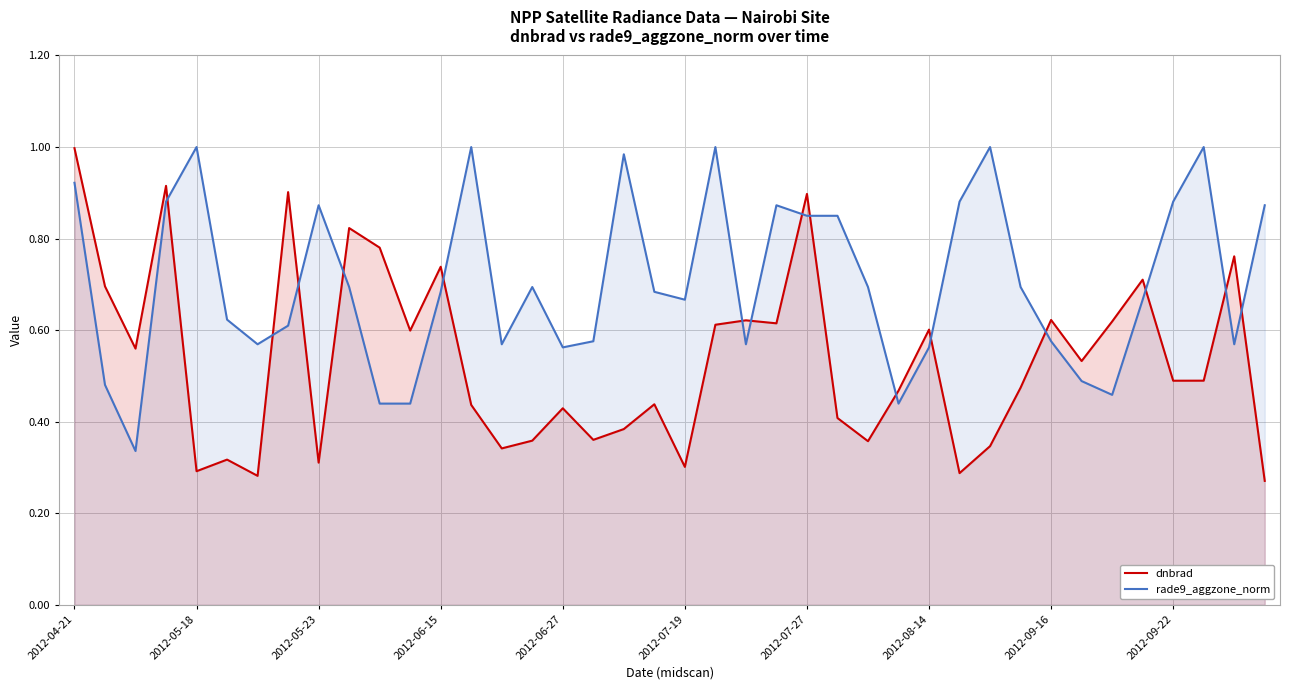

Is it true that rade9_aggzone_norm equals 0.3 at 2012-08-14?

False